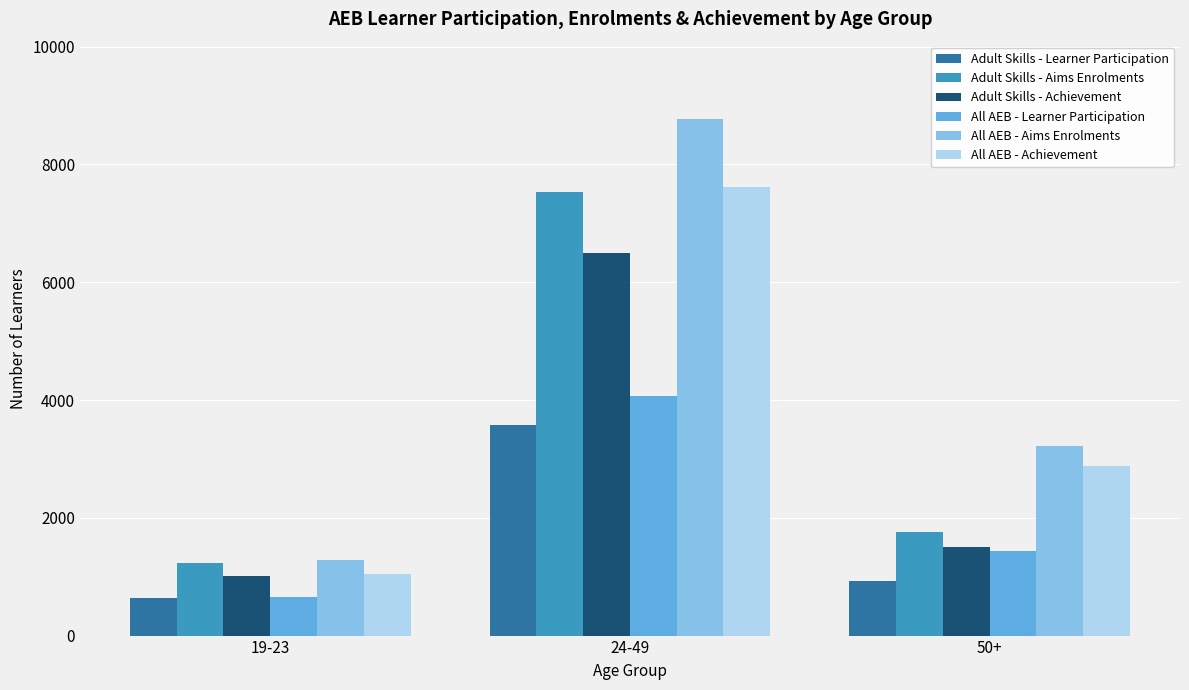

Between 19-23 and 24-49, which series saw the biggest shift?

All AEB - Aims Enrolments